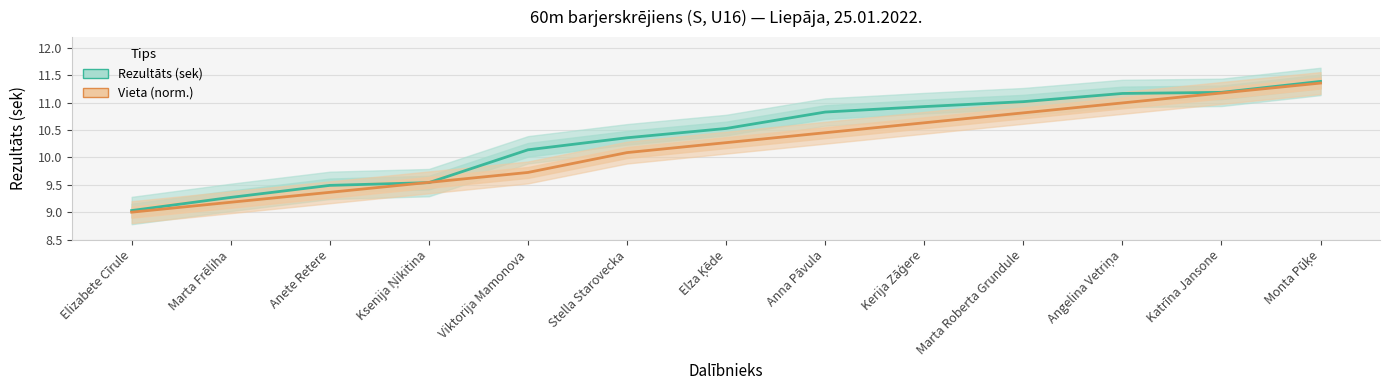

True or false: Vieta (norm.) has a value of 13.6 at Elza Ķēde.

False